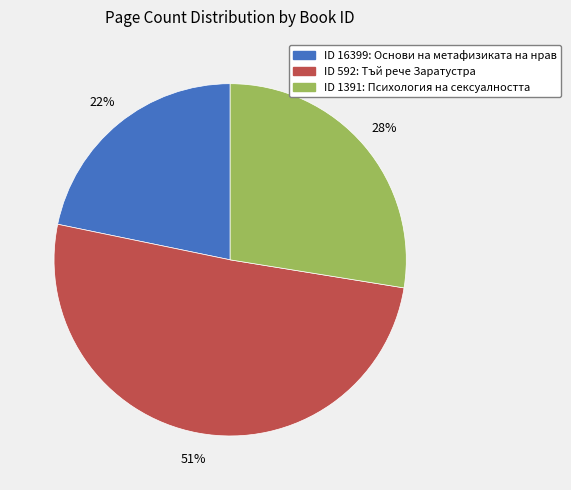

Count the number of slices in the pie.

3